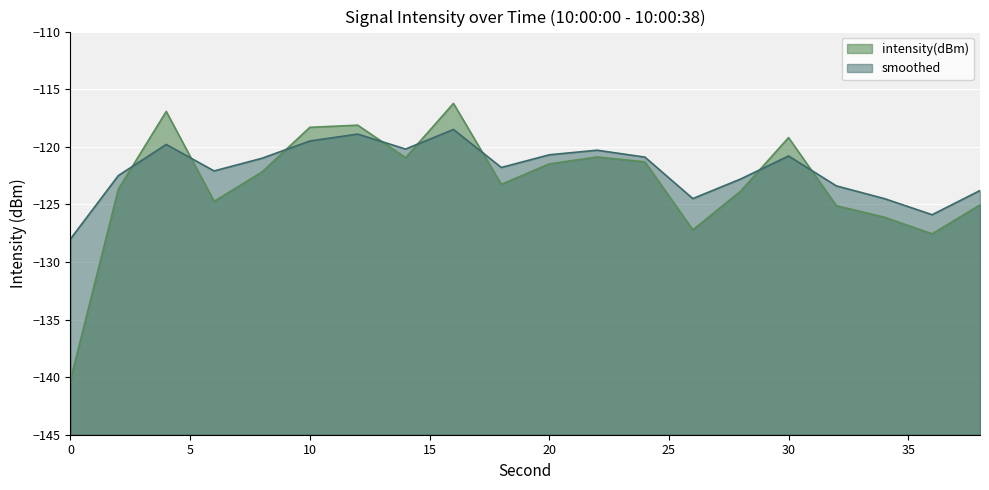

What is the difference between the second highest and minimum values in the intensity(dBm) series?

23.3